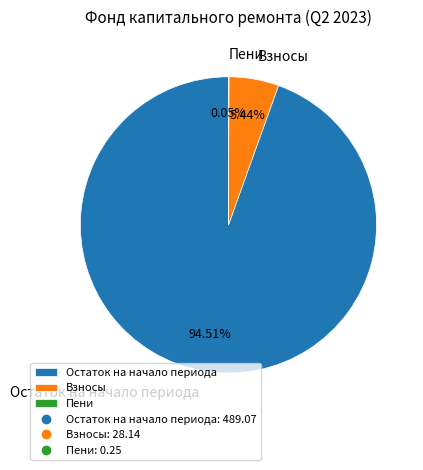

What is the largest slice in the pie chart?

Остаток на начало периода